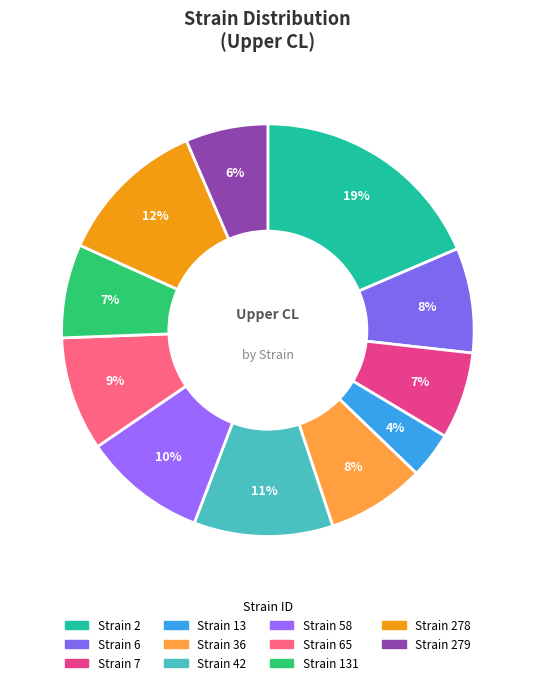

Which category has the smallest portion of the pie?

Strain 13